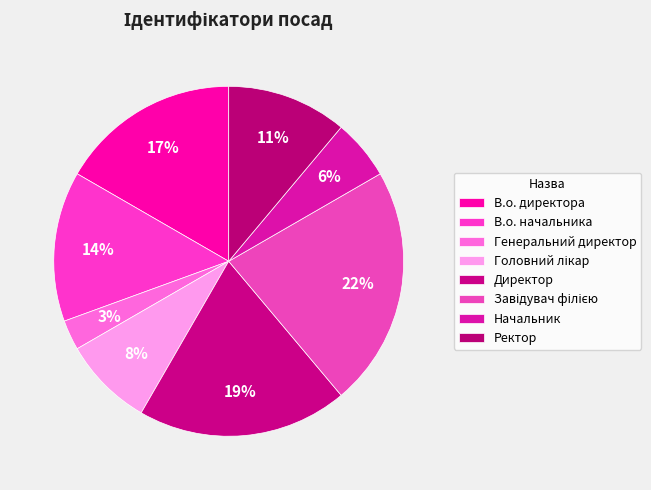

Is it true that В.о. начальника is 14% of the pie?

True